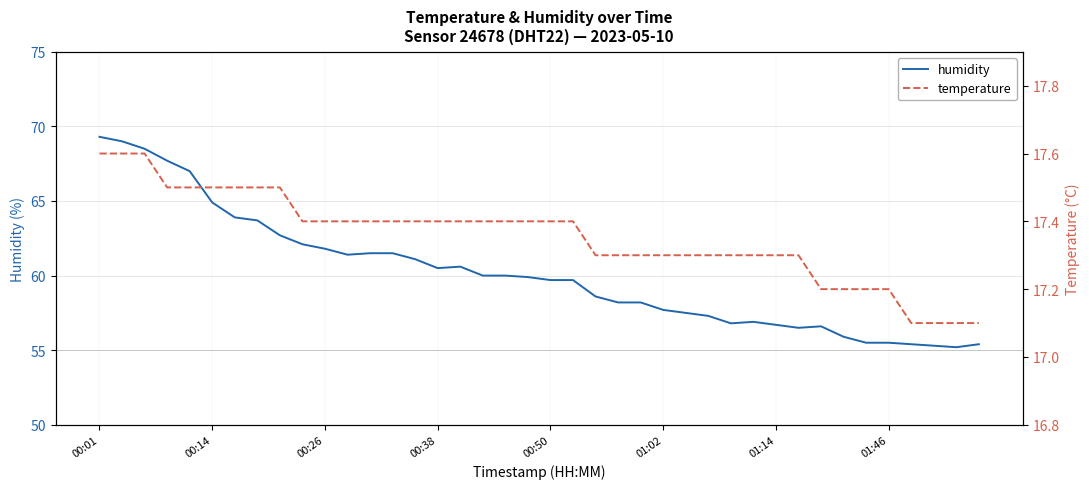

Is it true that temperature equals 4.5 at 00:01?

False